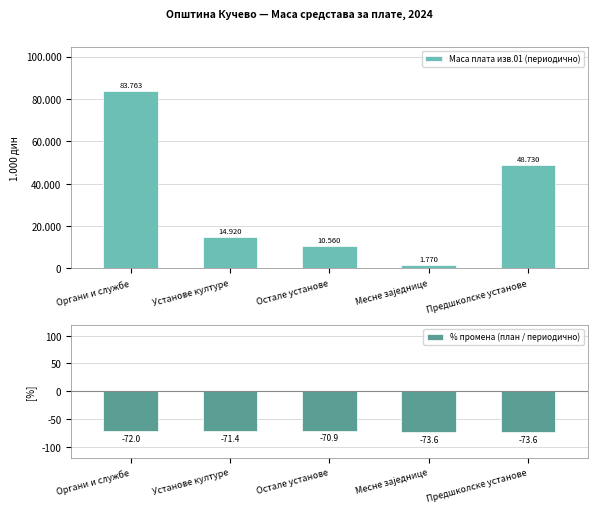

At which category is the sum across all series the highest?

Органи и службе